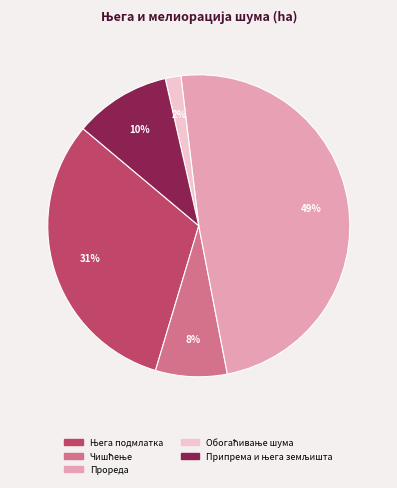

To the nearest percent, what is the average slice percentage?

20%